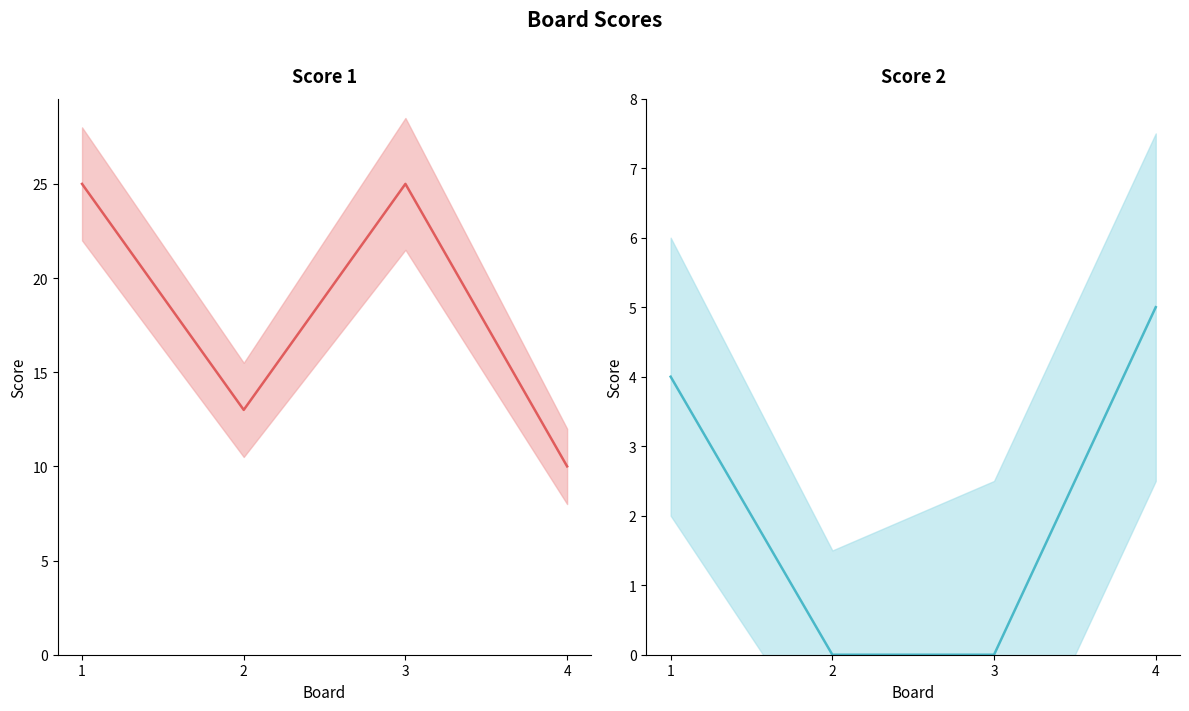

List the series in order of their overall mean, lowest first.

Score 2, Score 1